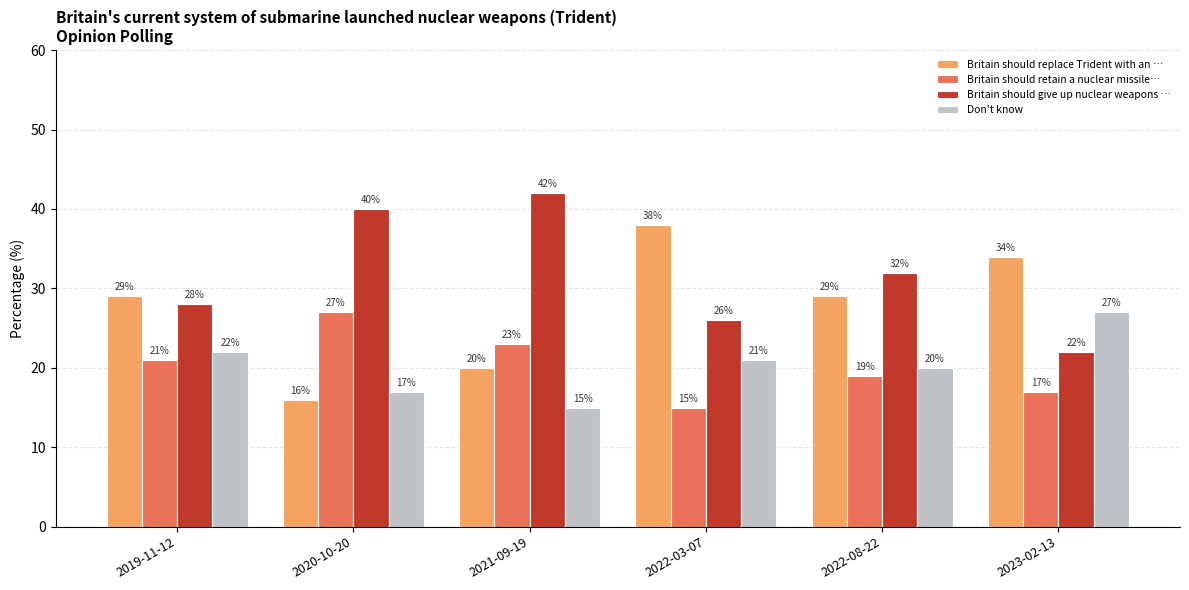

Rank the categories by Britain should retain a nuclear missile… value from lowest to highest.

2022-03-07, 2023-02-13, 2022-08-22, 2019-11-12, 2021-09-19, 2020-10-20